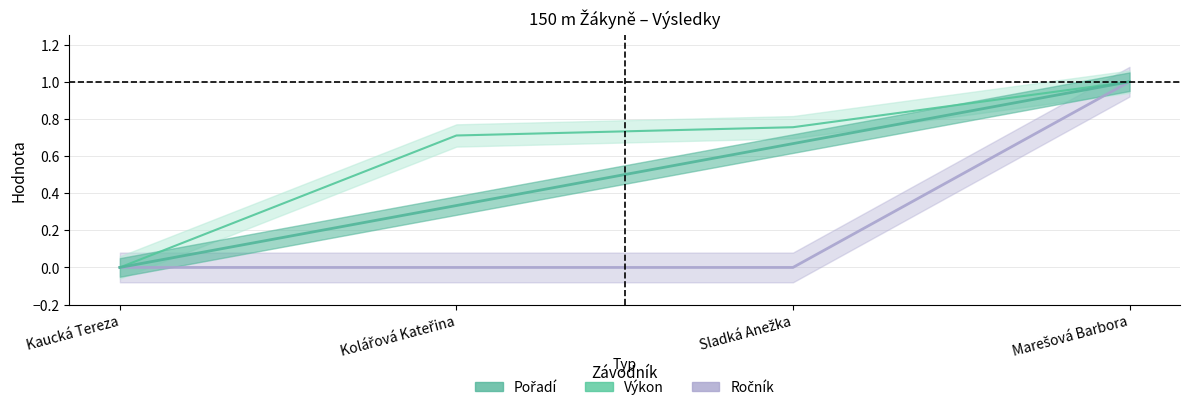

What is the maximum value shown in the chart?

1.0